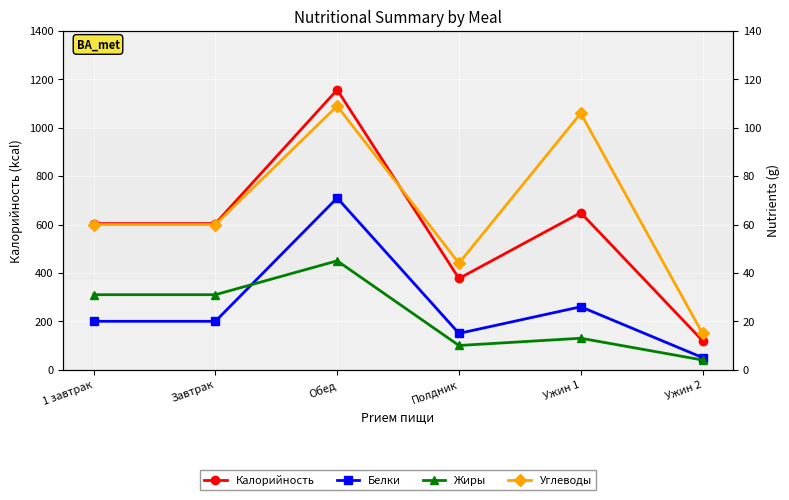

Is this an area chart (filled region under the line)?

No